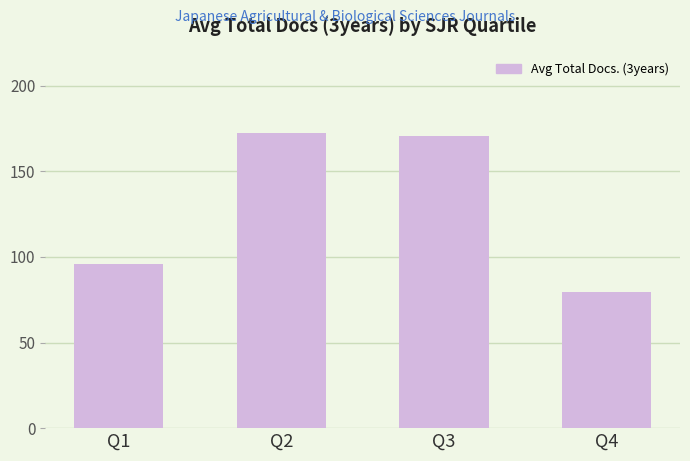

What is the difference between the maximum and minimum values?

93.0